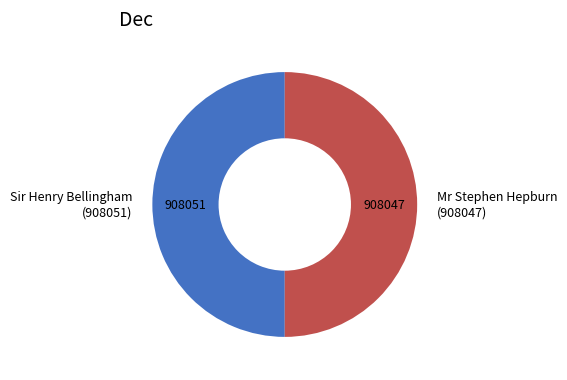

What is the ratio of the value at Mr Stephen Hepburn (908047) to the value at Sir Henry Bellingham (908051)?

1.0